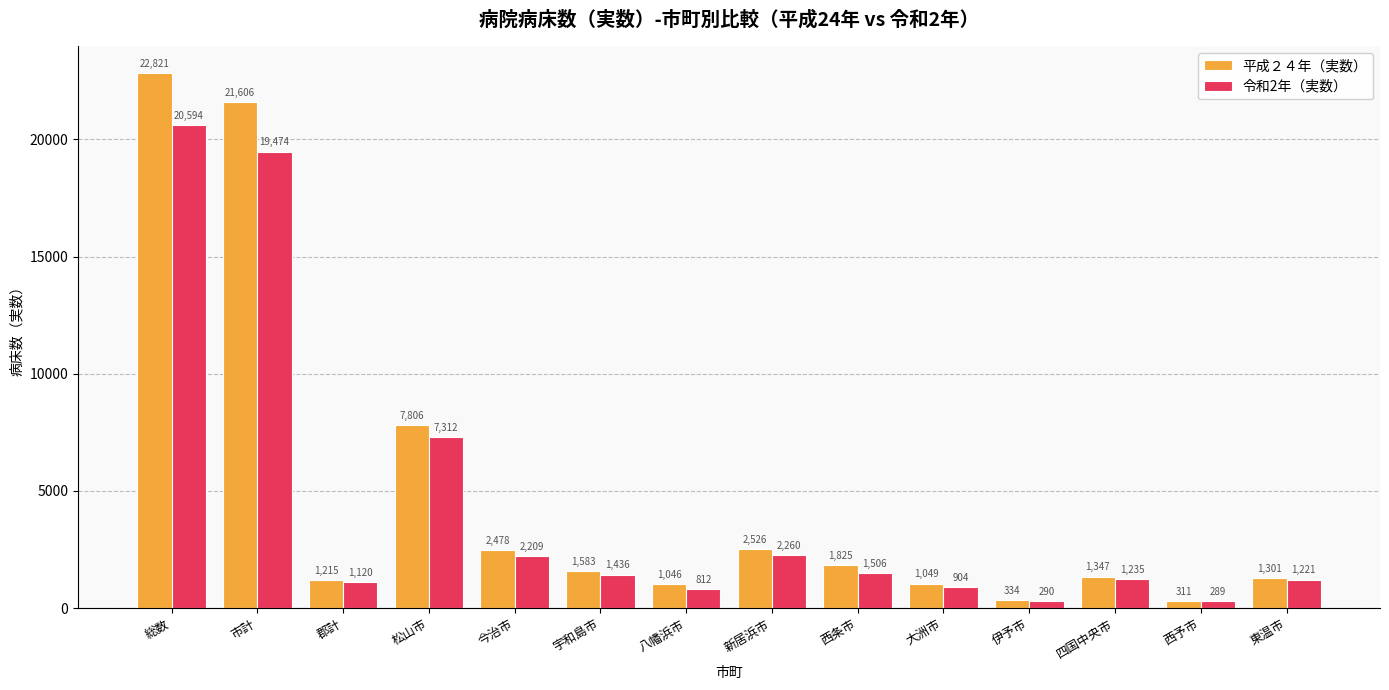

How many distinct data groups are displayed?

2